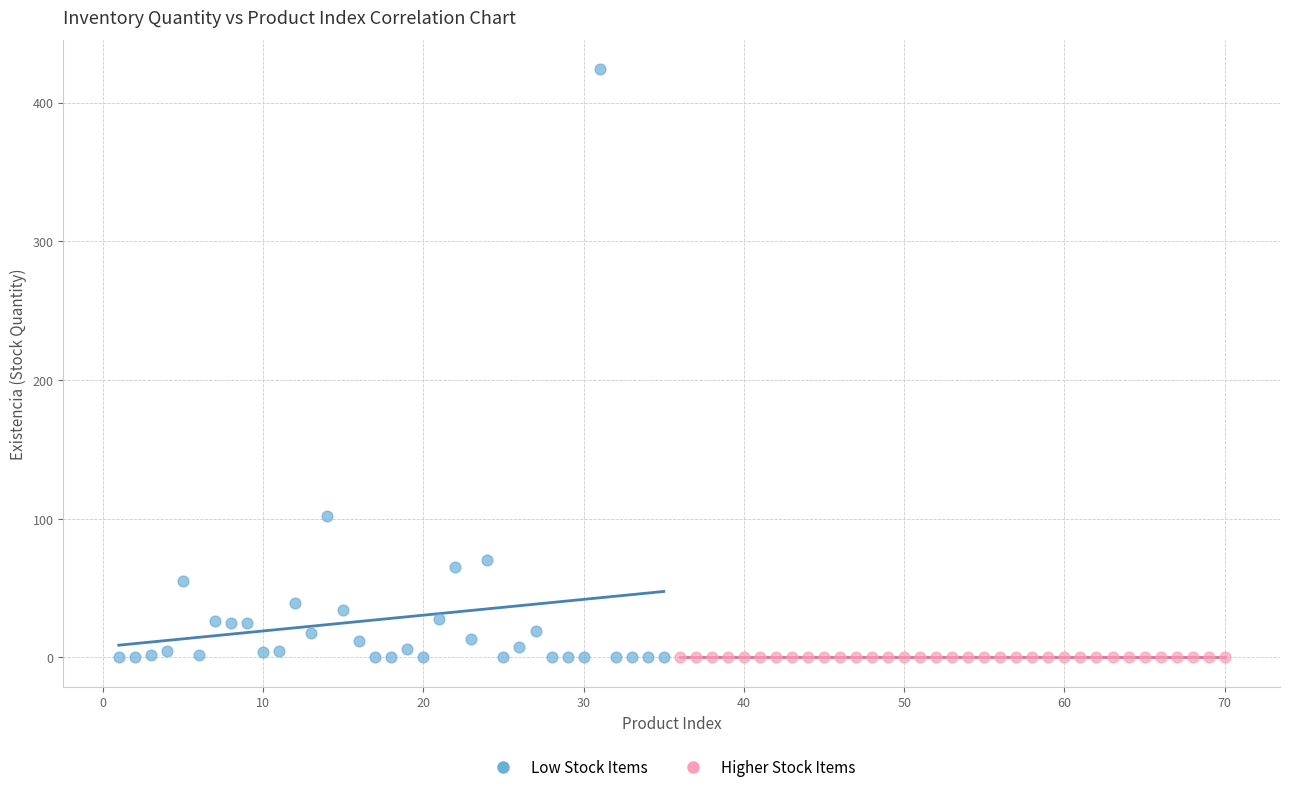

Which series contains the highest Y value?

Low Stock Items